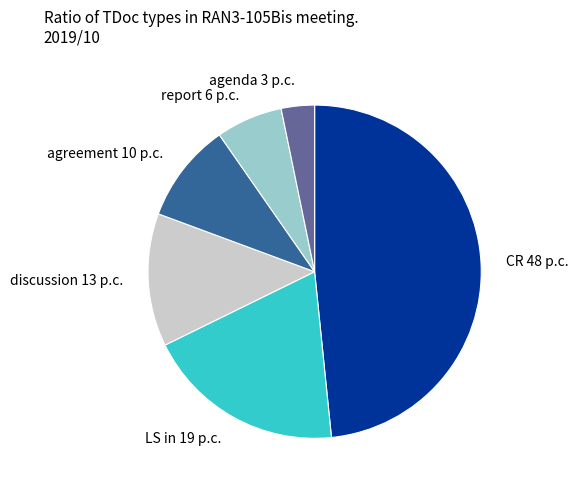

Combined, do agenda and agreement account for over 50%?

No